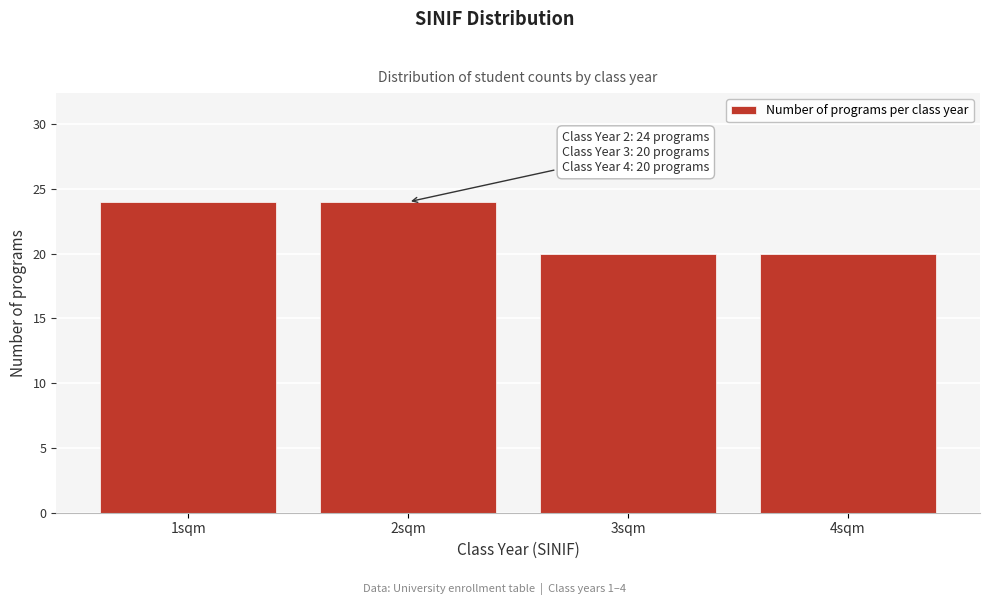

Reading right to left, extract all data points from this chart.

4sqm=20	3sqm=20	2sqm=24	1sqm=24